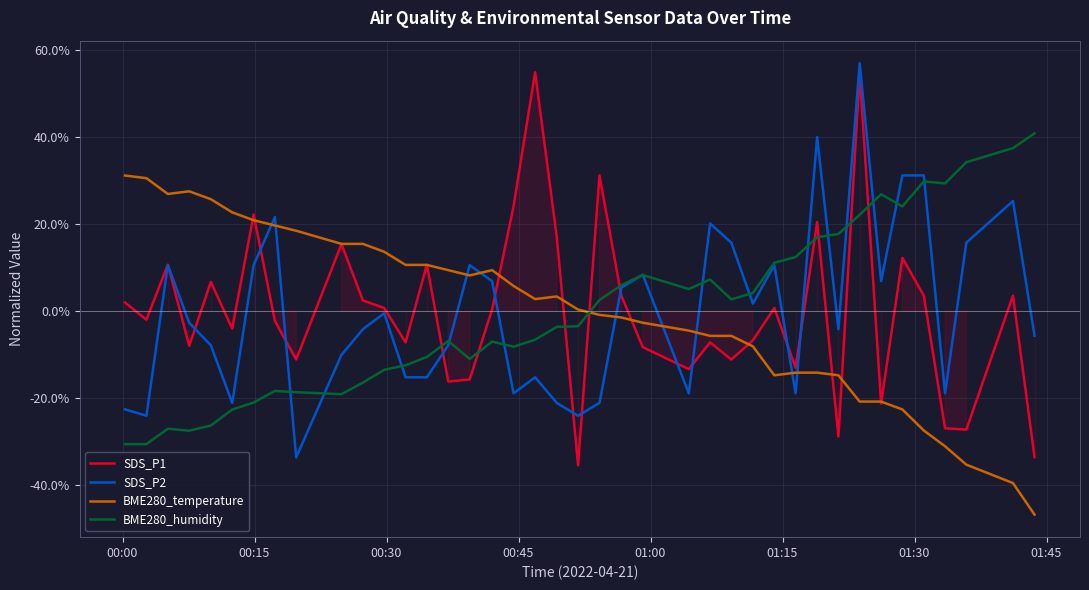

What is the lowest value of the SDS_P1 series?

-35.4